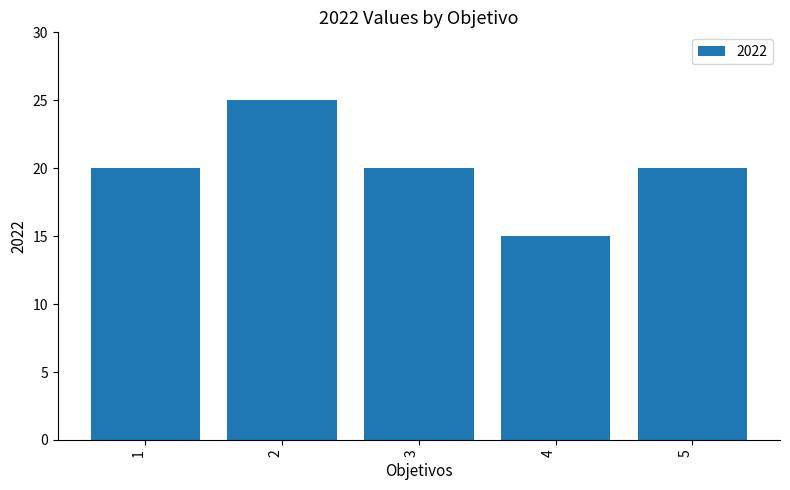

What is the sum of the values at 5 and 4?

35